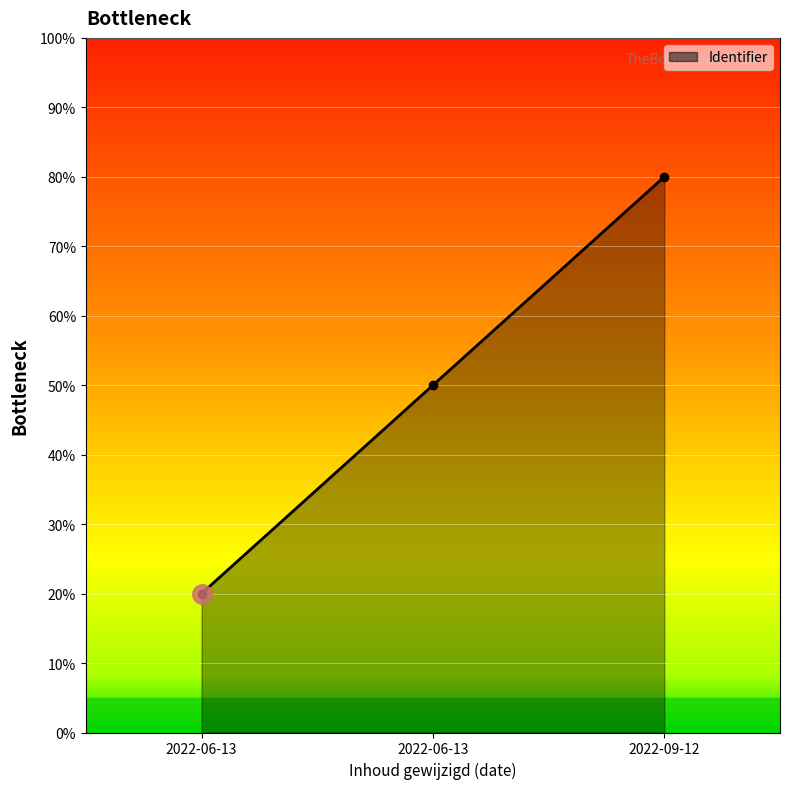

How many data points does each series have?

3